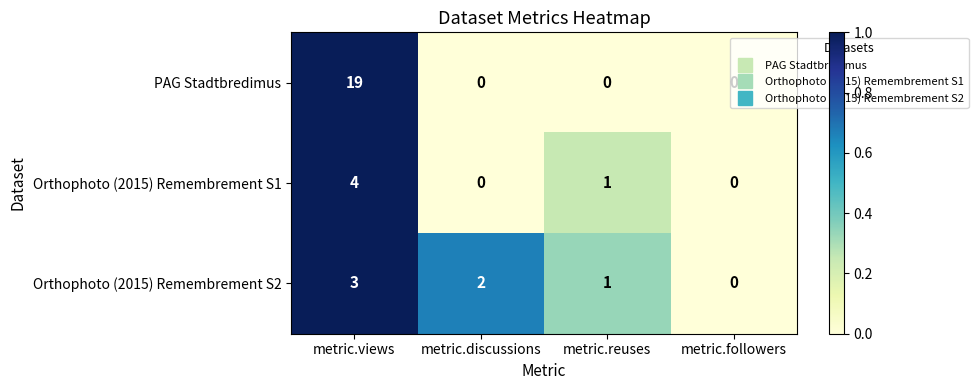

Where is Orthophoto (2015) Remembrement S1 nearest to the value 2?

metric.reuses